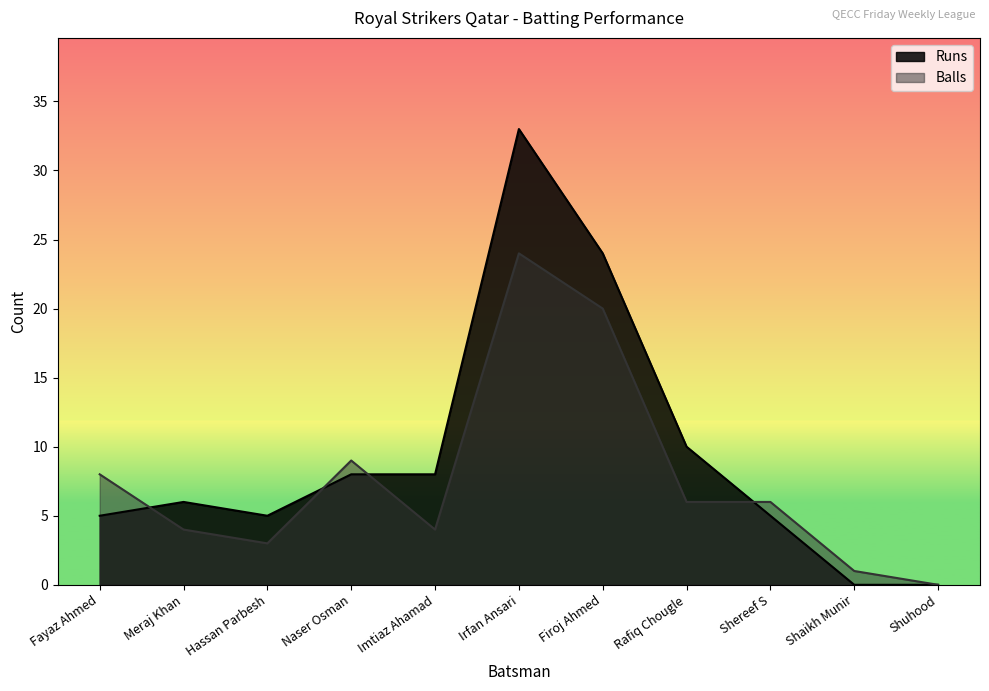

How many distinct data groups are displayed?

2